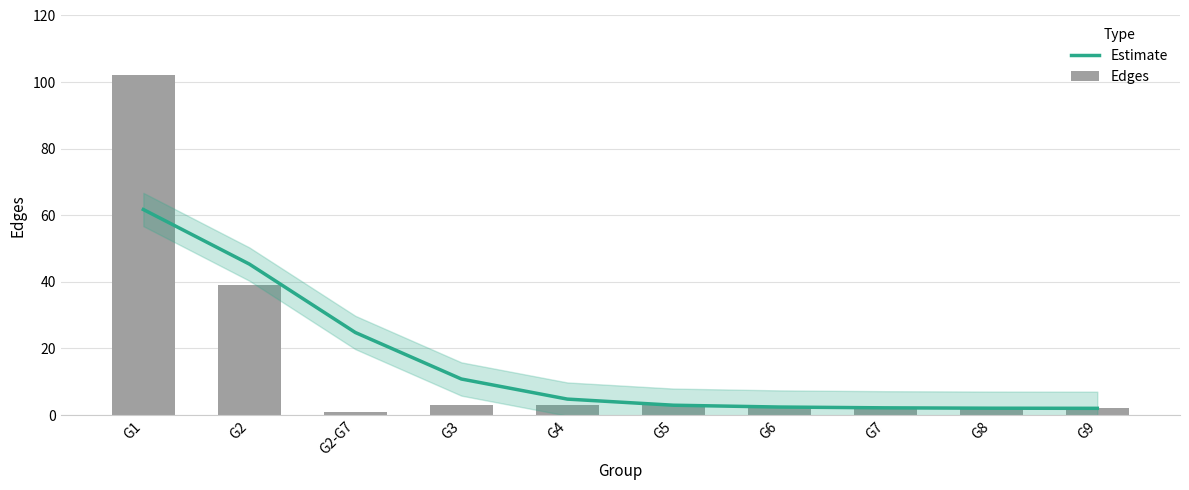

What is the label of the 2nd bar from the left?

G2